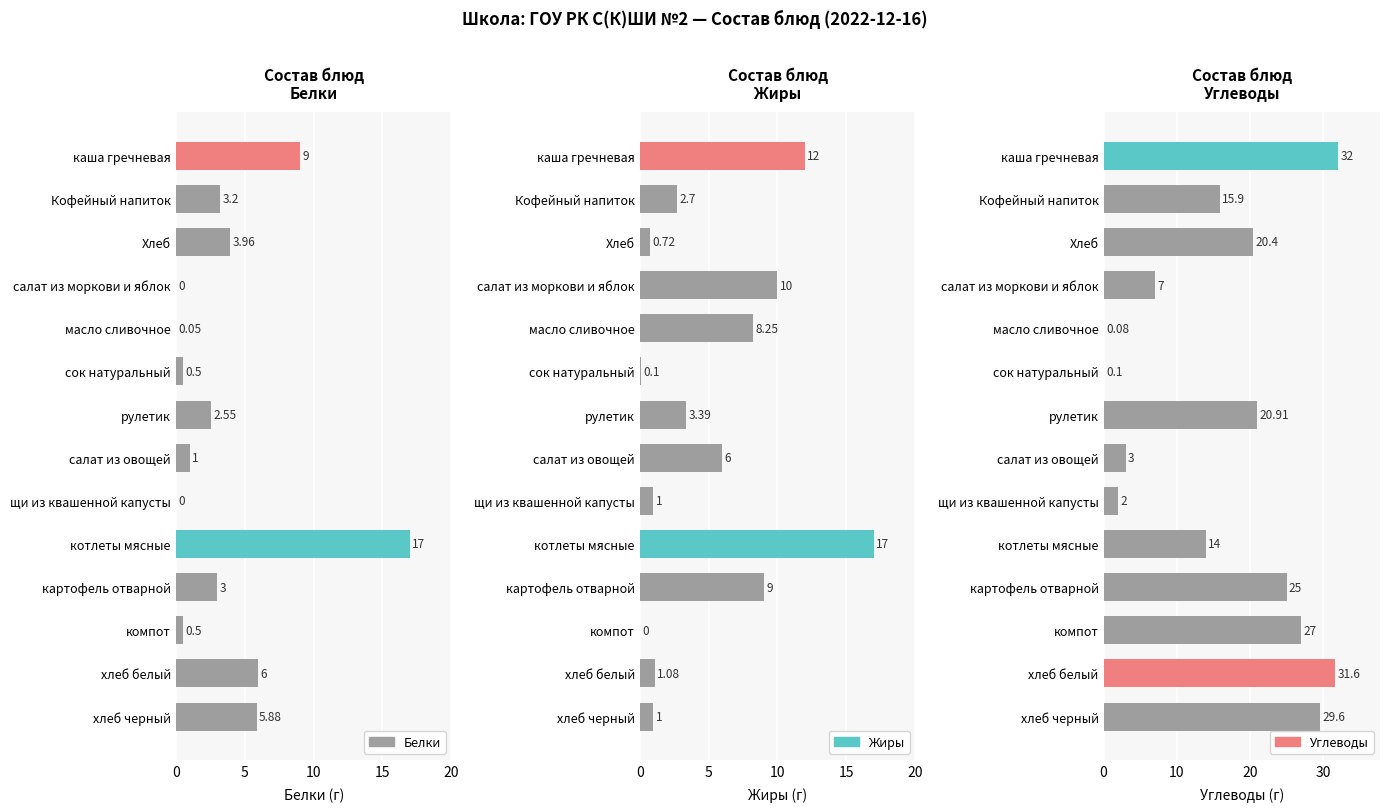

At how many categories does at least one series exceed 16?

8